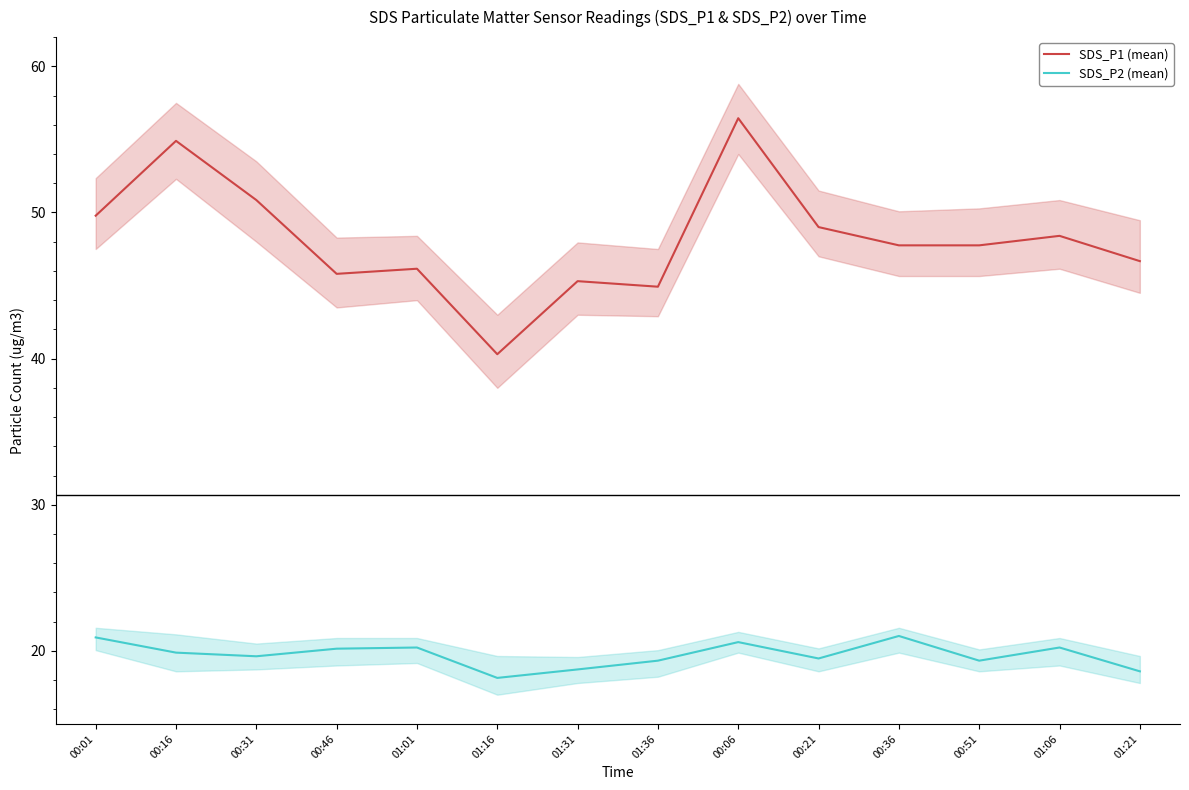

Reading left to right, transcribe all the data shown in this chart.

SDS_P1 (mean): 00:01=49.8	00:16=54.9	00:31=50.9	00:46=45.8	01:01=46.1	01:16=40.3	01:31=45.3	01:36=44.9	00:06=56.5	00:21=49.0	00:36=47.8	00:51=47.8	01:06=48.4	01:21=46.7
SDS_P2 (mean): 00:01=20.9	00:16=19.9	00:31=19.6	00:46=20.1	01:01=20.2	01:16=18.1	01:31=18.7	01:36=19.3	00:06=20.6	00:21=19.5	00:36=21.0	00:51=19.3	01:06=20.2	01:21=18.6